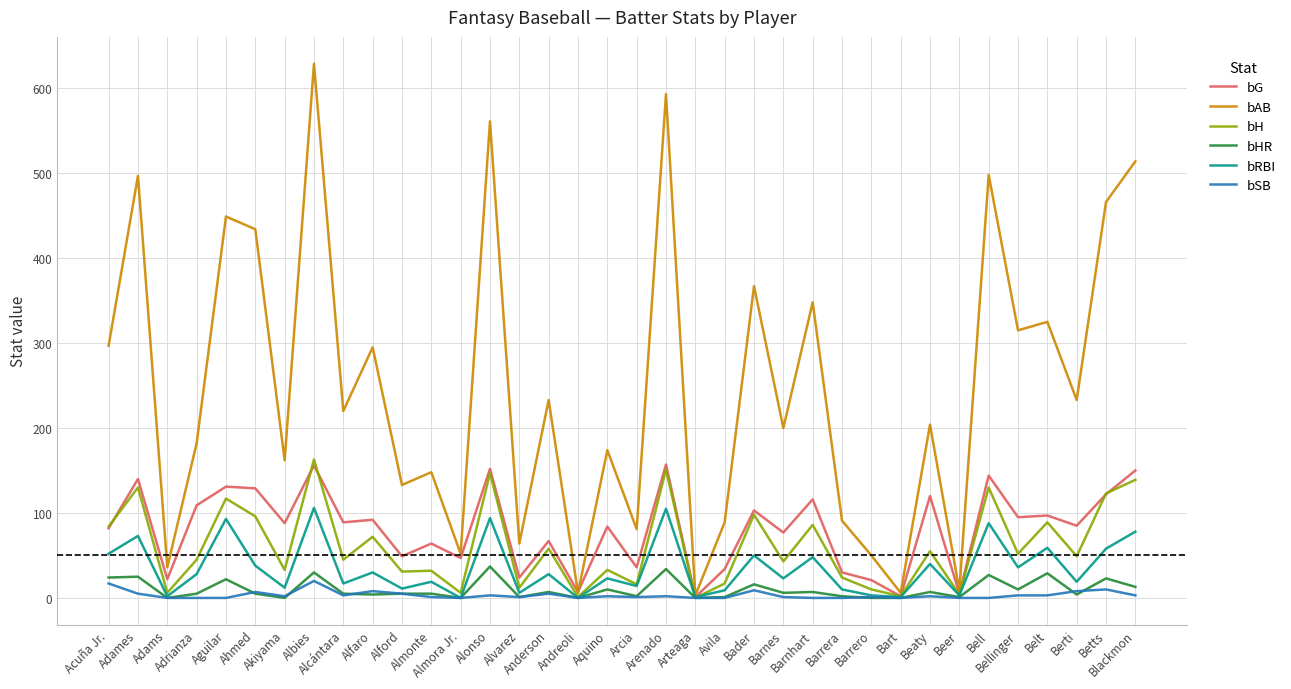

After their last crossing, which series has the higher values: bG or bAB?

bAB